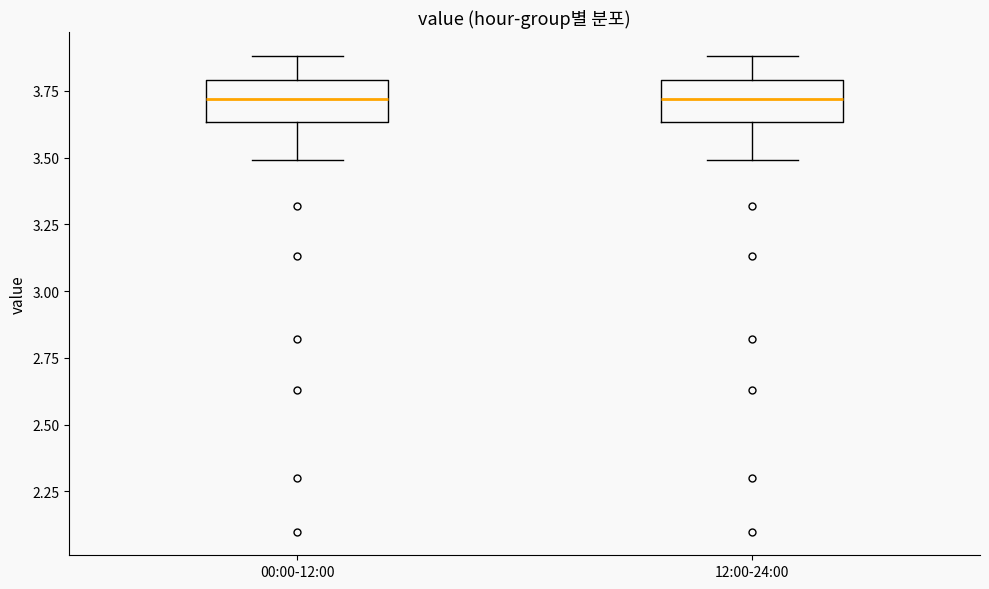

Reading left to right, transcribe this box plot: for each box, give where its median line is, the range the box spans, and where its two whiskers end, as read against the y-axis. The values are not printed on the chart, so give them approximately, as read against the axis.

00:00-12:00: median 3.70, box 3.65 to 3.80, whiskers 3.50 to 3.90
12:00-24:00: median 3.70, box 3.65 to 3.80, whiskers 3.50 to 3.90